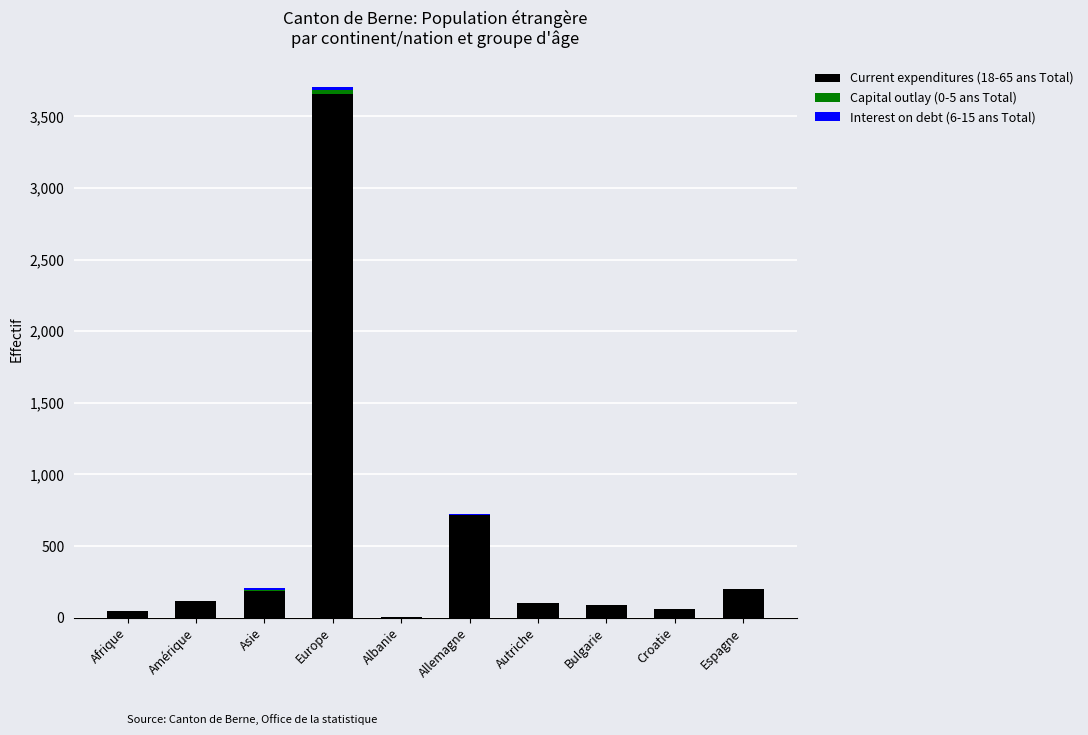

At which category is the sum across all series the highest?

Europe